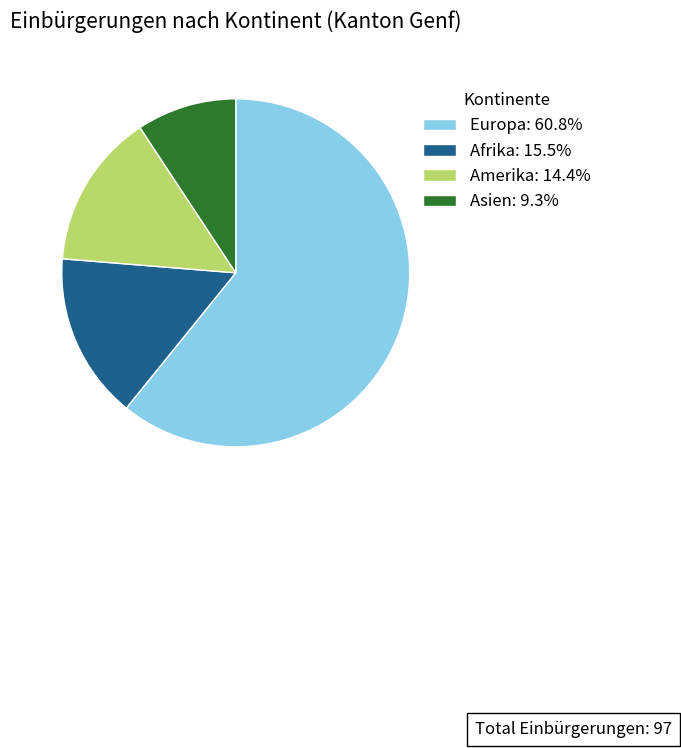

What is the ratio of the value at Asien: 9.3% to the value at Amerika: 14.4%?

0.6